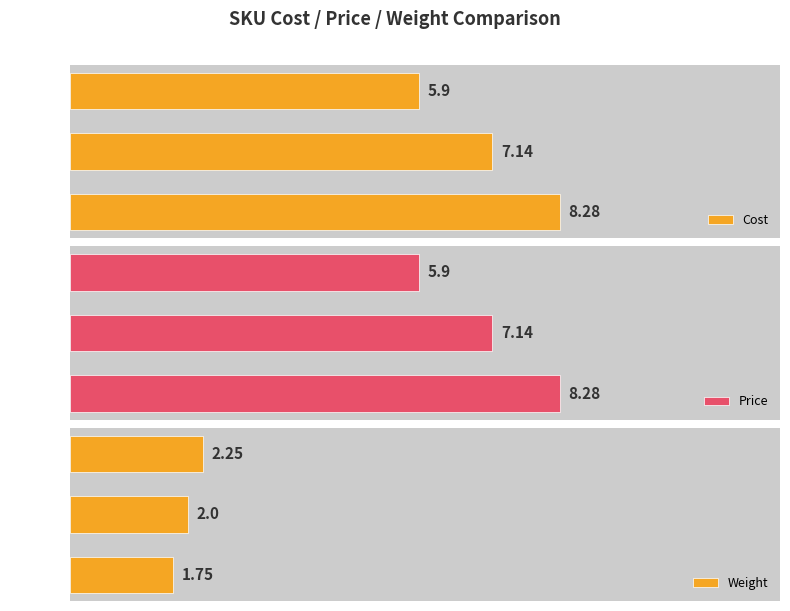

How many groups of bars are there?

3